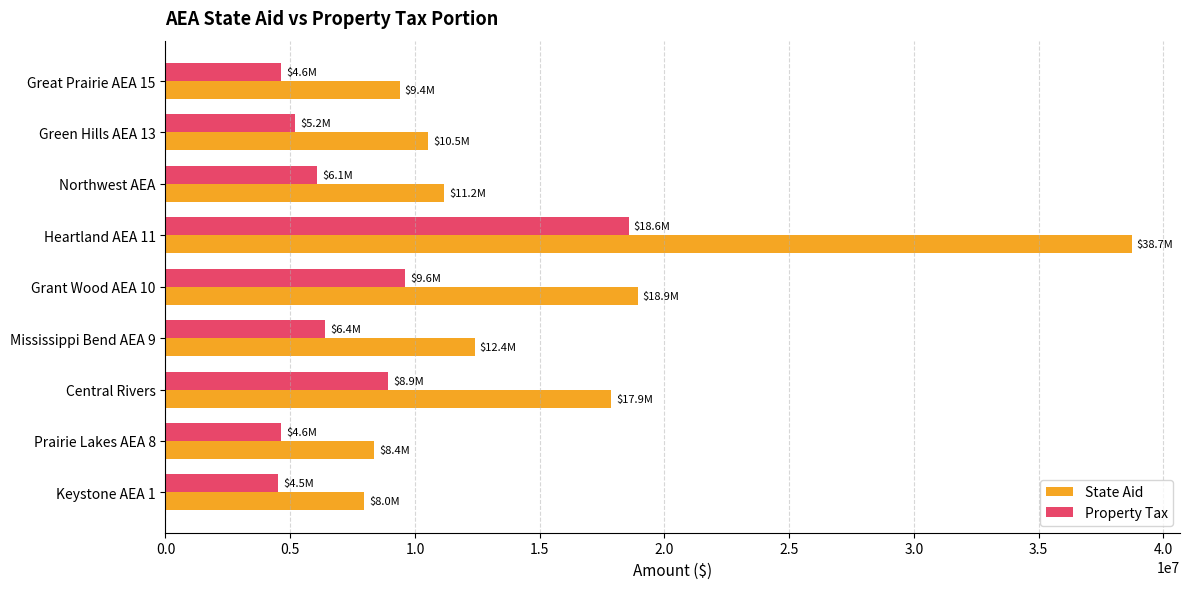

What are all the series names shown in the legend?

State Aid, Property Tax